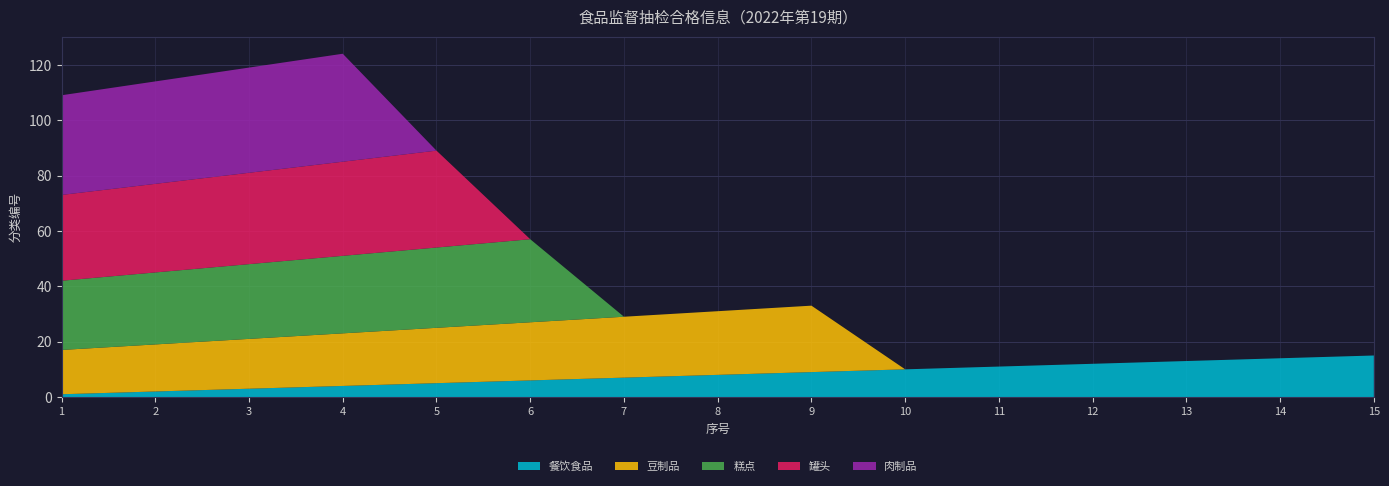

Reading right to left, extract all data points from this chart.

餐饮食品: 15	14	13	12	11	10	9	8	7	6	5	4	3	2	1
豆制品: 0	0	0	0	0	0	24	23	22	21	20	19	18	17	16
糕点: 0	0	0	0	0	0	0	0	0	30	29	28	27	26	25
罐头: 0	0	0	0	0	0	0	0	0	0	35	34	33	32	31
肉制品: 0	0	0	0	0	0	0	0	0	0	0	39	38	37	36